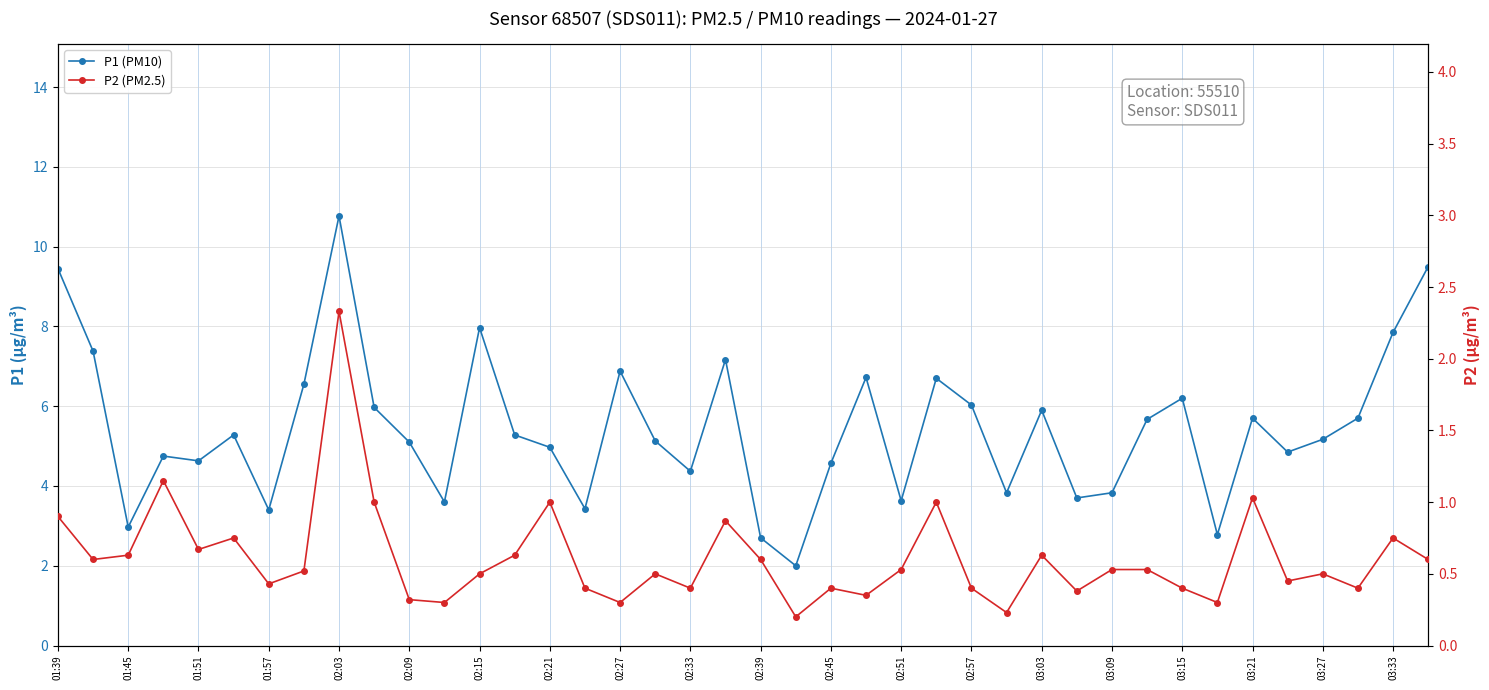

At how many categories does at least one series exceed 1?

40